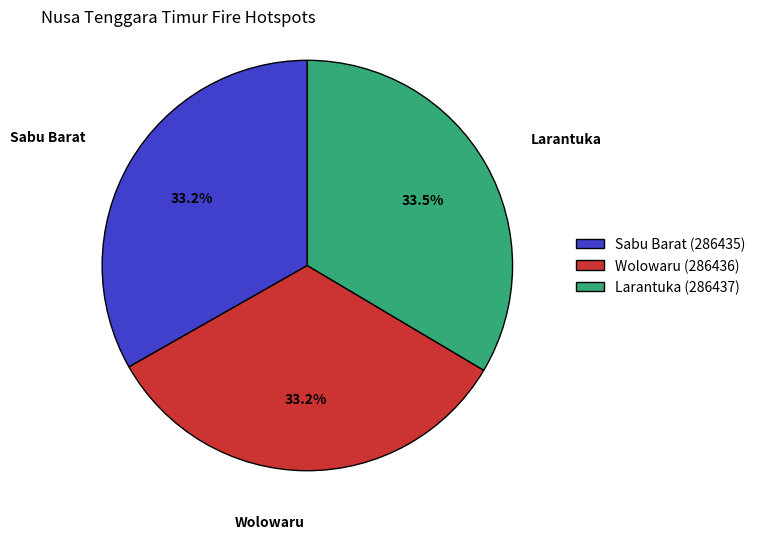

Does any single category account for the majority?

No